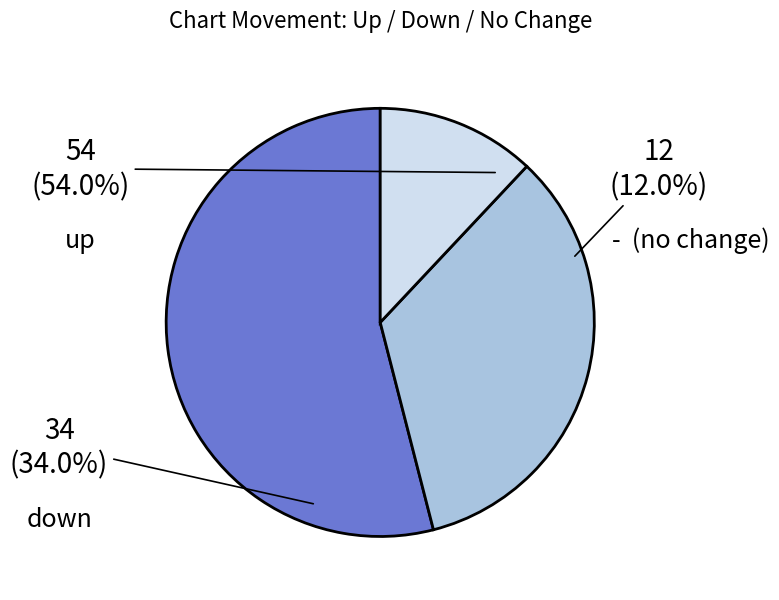

Count the number of slices in the pie.

3